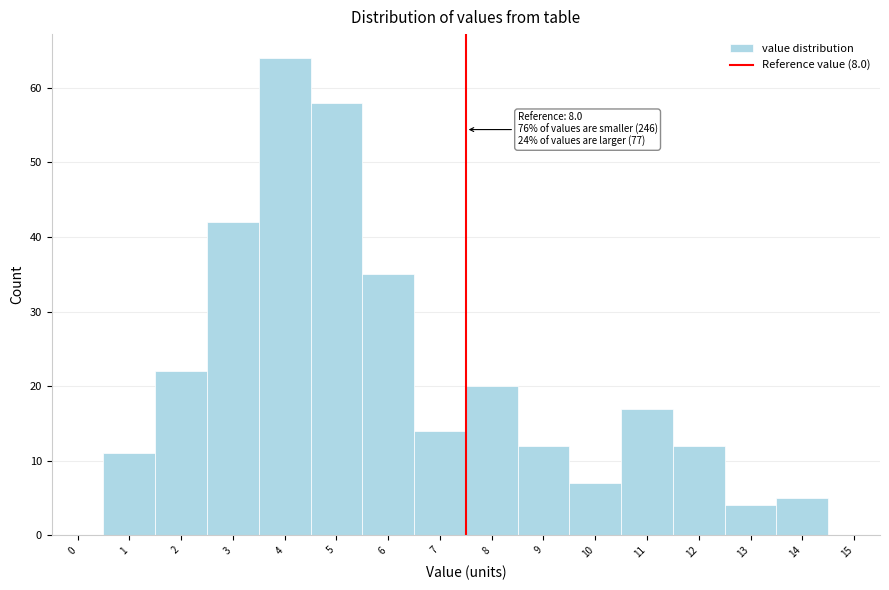

Reading left to right, what are all the values shown in this chart?

0=0	1=11	2=22	3=42	4=64	5=58	6=35	7=14	8=20	9=12	10=7	11=17	12=12	13=4	14=5	15=0